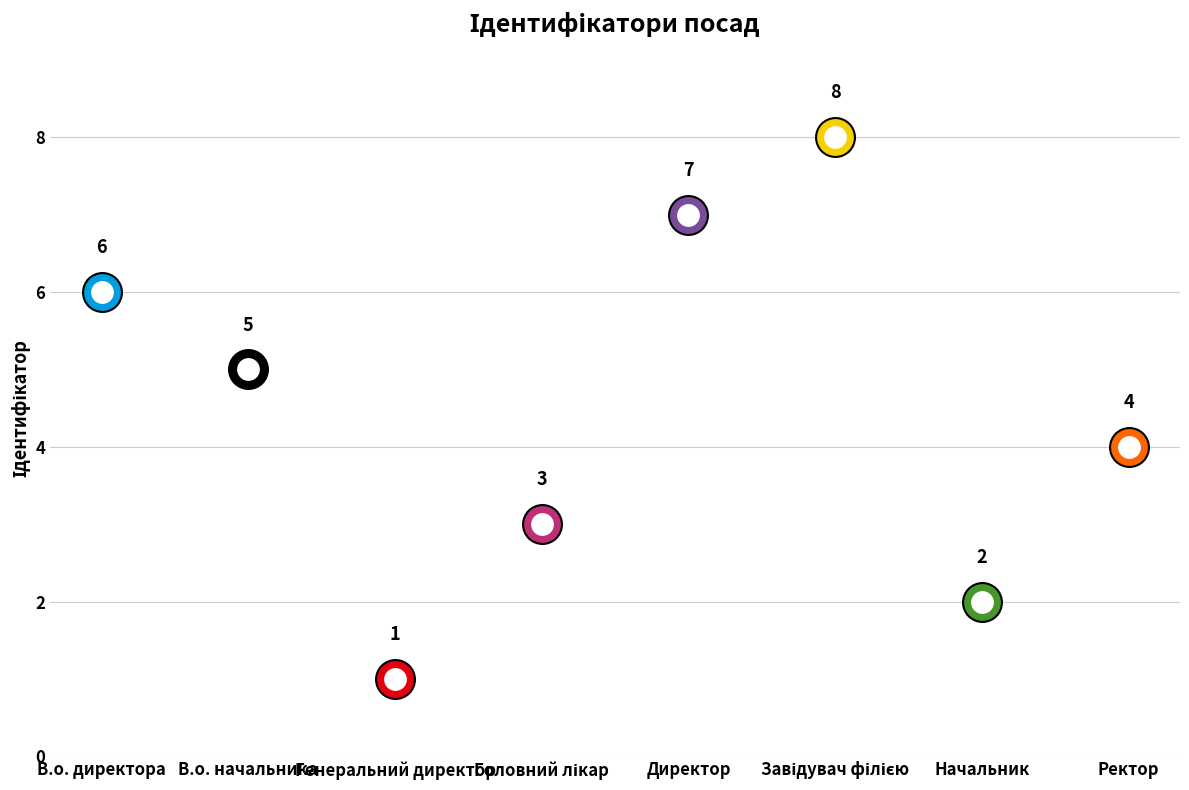

How many lines are shown in the chart?

1